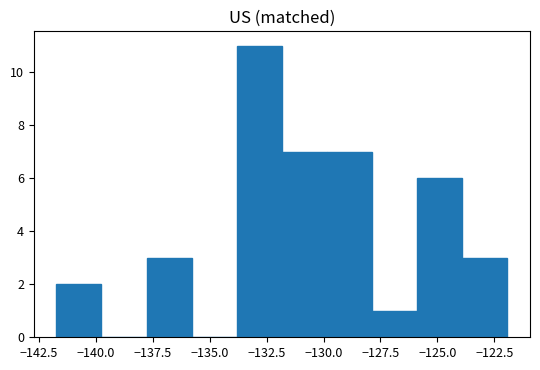

Read against the x-axis, roughly where is the centre of the tallest bar?

-133.0